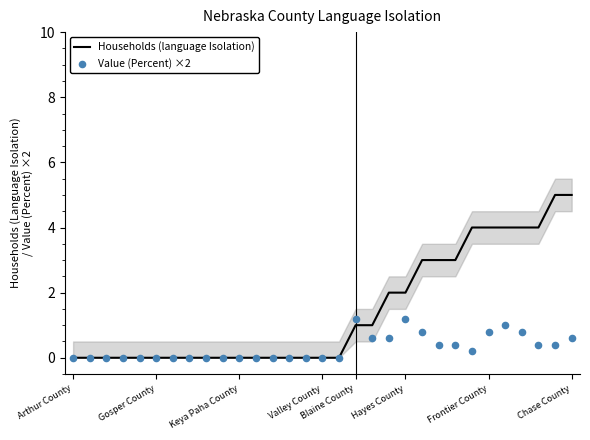

Which series contains the highest Y value?

Households (language Isolation)